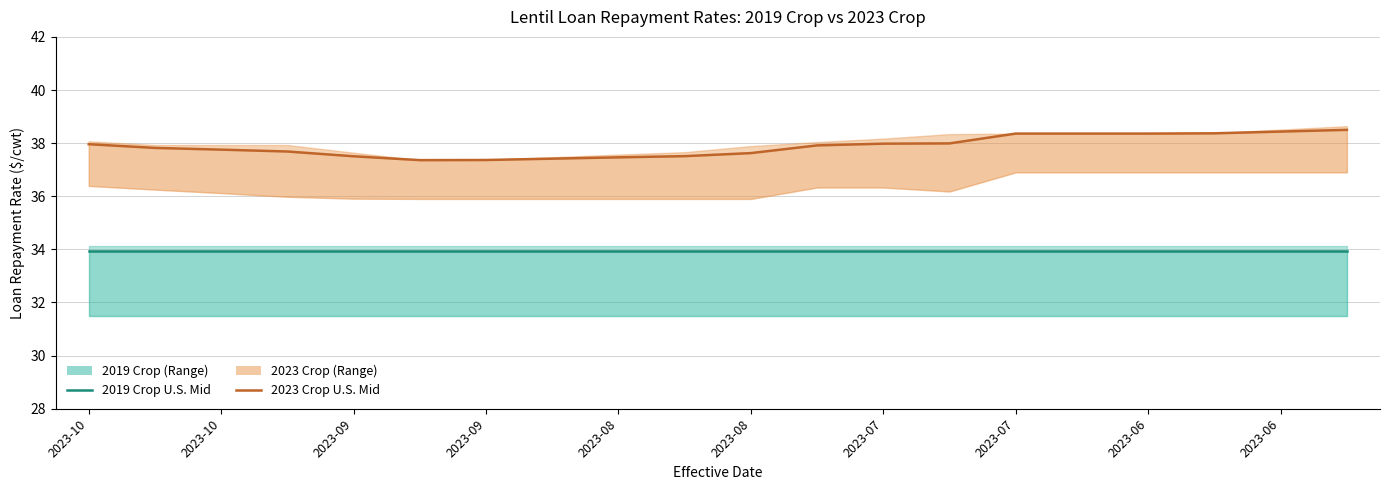

At 19, list the series in order from smallest to largest.

2019 Crop U.S. Mid, 2023 Crop U.S. Mid